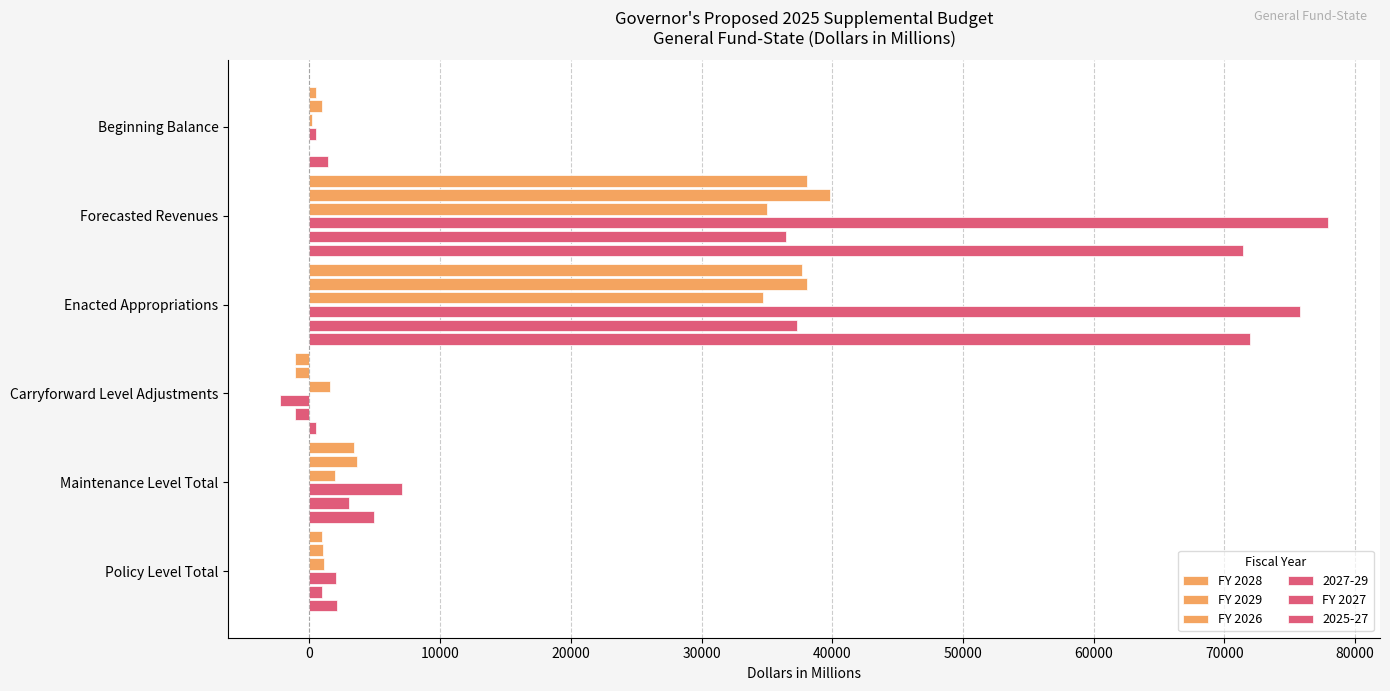

Count the number of data series in this chart.

6